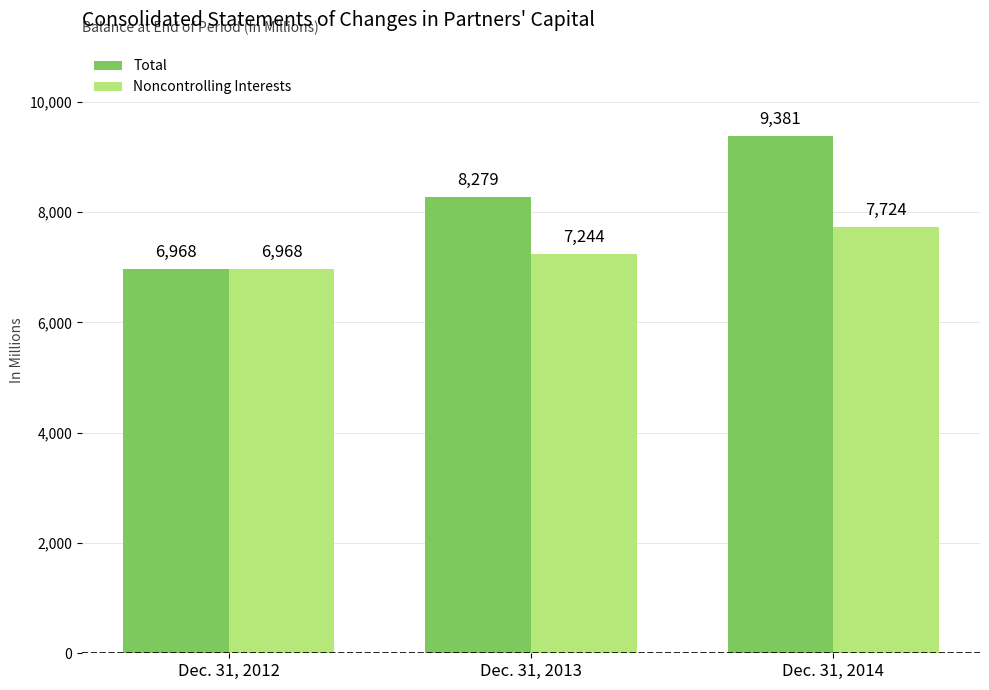

List the labels in order of Total value, smallest first.

Dec. 31, 2012, Dec. 31, 2013, Dec. 31, 2014